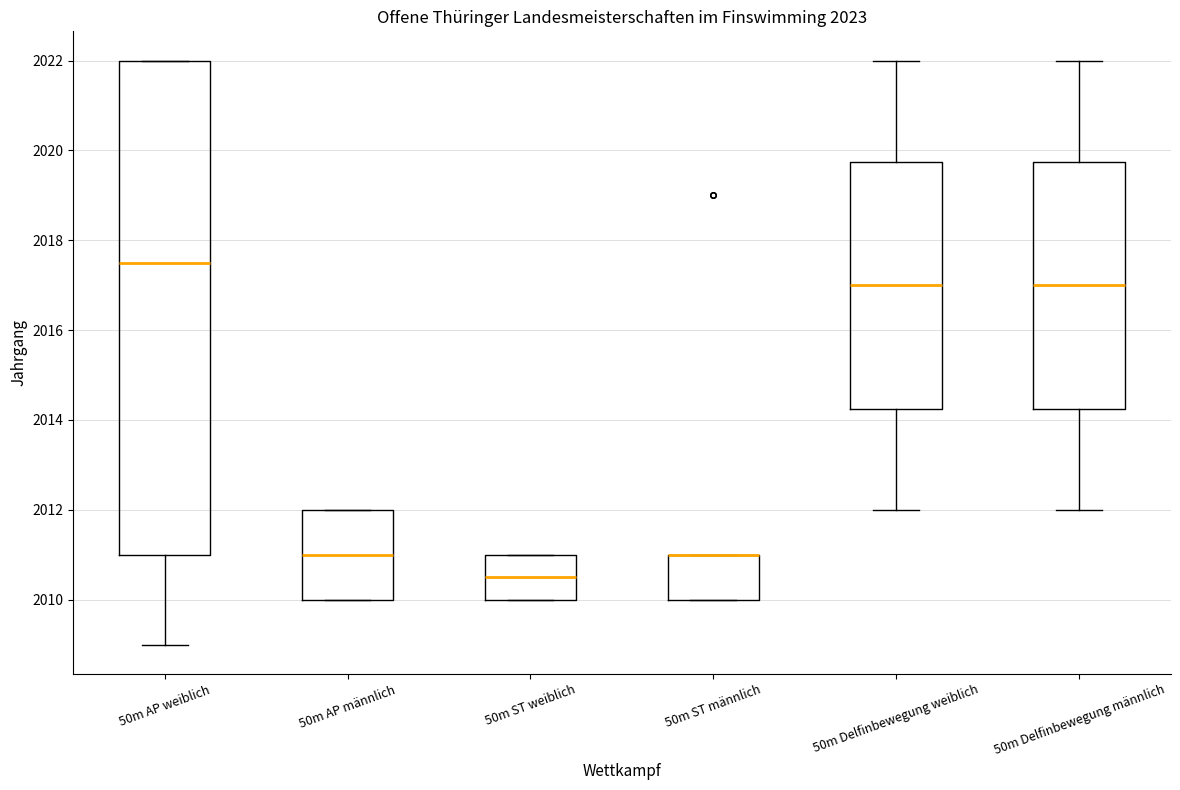

Reading left to right, transcribe this box plot: for each box, give where its median line is, the range the box spans, and where its two whiskers end, as read against the y-axis. The values are not printed on the chart, so give them approximately, as read against the axis.

50m AP weiblich: median 2017.6, box 2011.0 to 2022.0, whiskers 2009.0 to 2022.0
50m AP männlich: median 2011.0, box 2010.0 to 2012.0, whiskers 2010.0 to 2012.0
50m ST weiblich: median 2010.6, box 2010.0 to 2011.0, whiskers 2010.0 to 2011.0
50m ST männlich: median 2011.0 (drawn on the box's upper edge), box 2010.0 to 2011.0, whiskers 2010.0 to 2011.0
50m Delfinbewegung weiblich: median 2017.0, box 2014.2 to 2019.8, whiskers 2012.0 to 2022.0
50m Delfinbewegung männlich: median 2017.0, box 2014.2 to 2019.8, whiskers 2012.0 to 2022.0